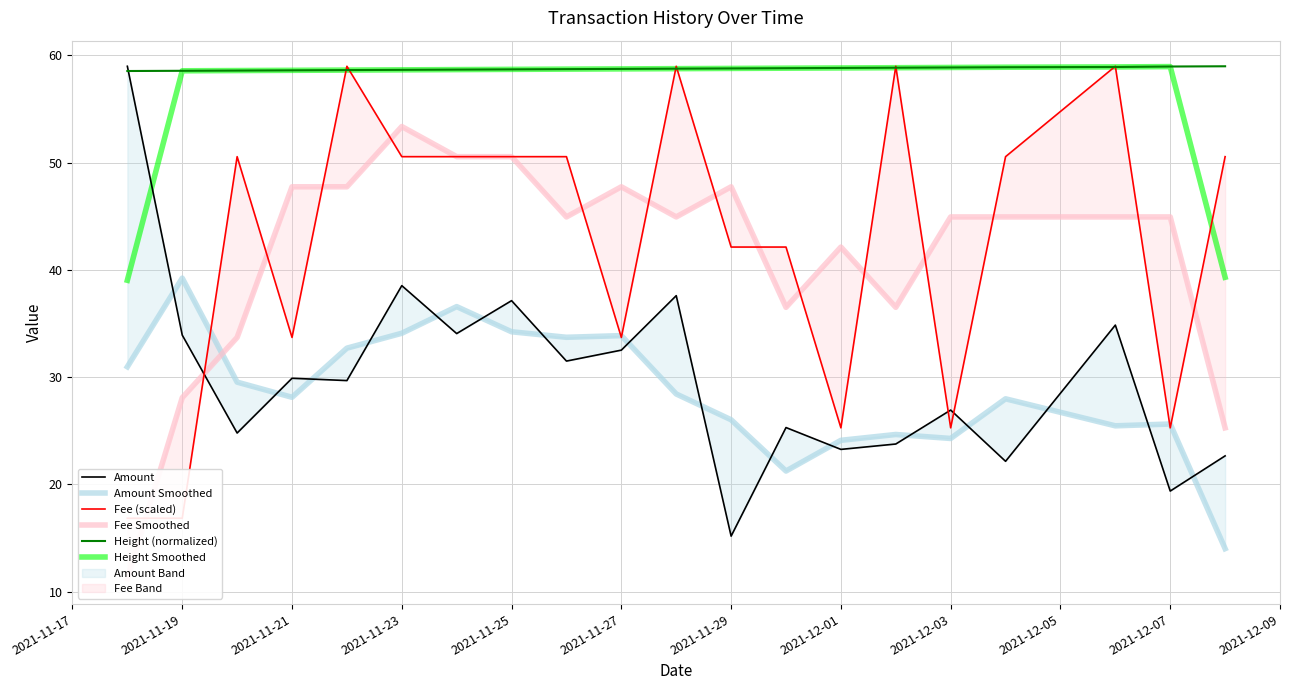

What is the maximum value for Height Smoothed?

59.0